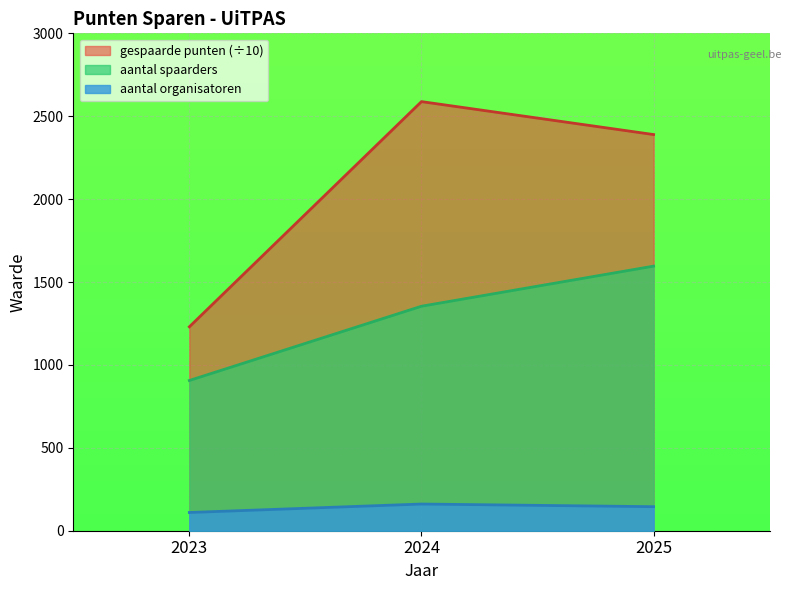

What is the maximum value for gespaarde punten?

2588.2